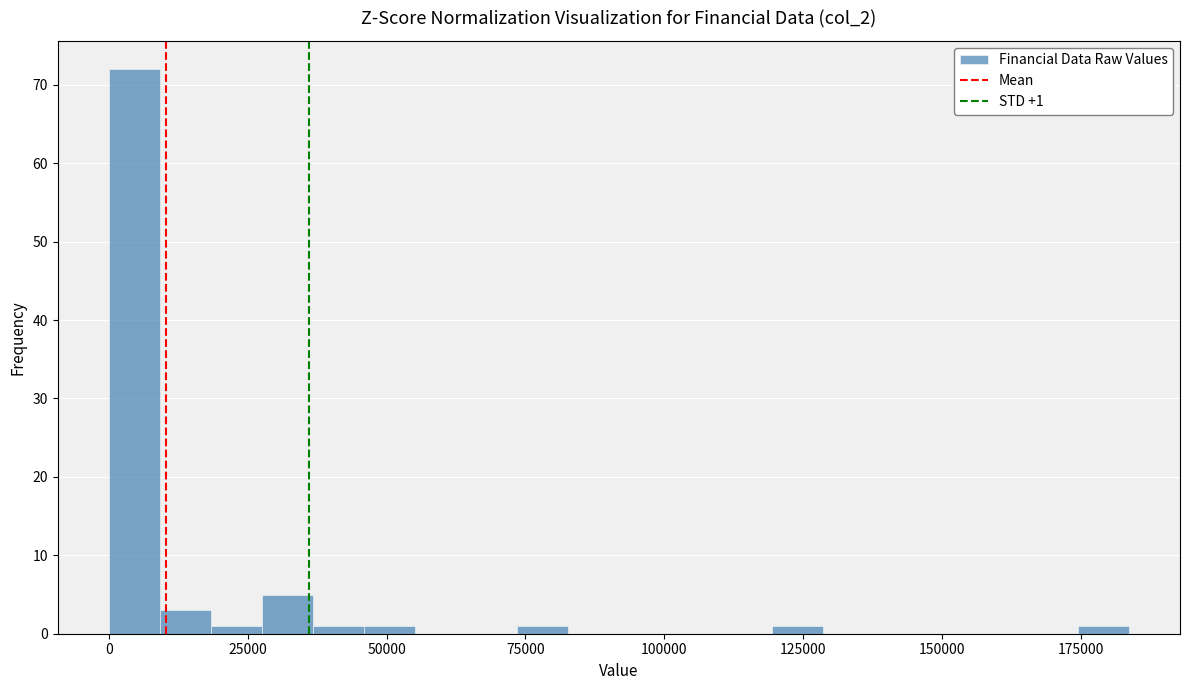

Read against the x-axis, roughly where is the centre of the tallest bar?

5000